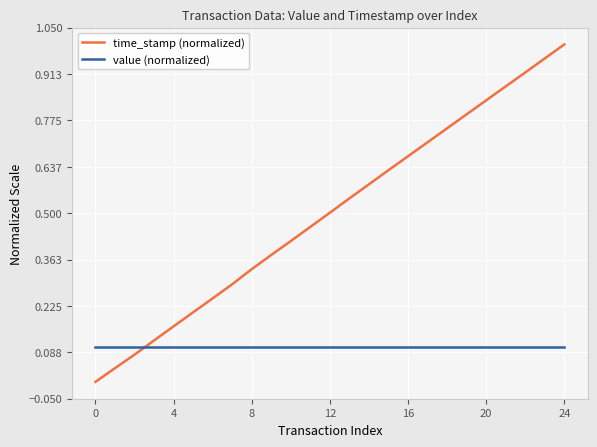

Which series has the largest range (max minus min)?

time_stamp (normalized)